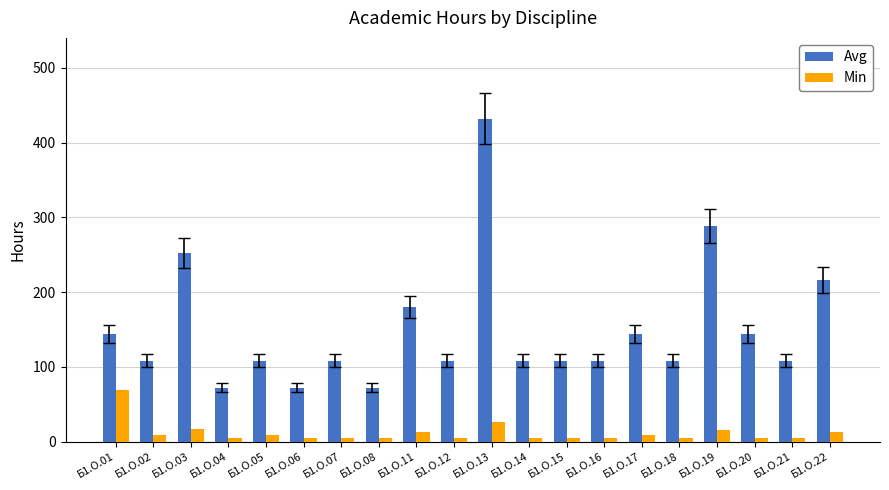

What are all the series names shown in the legend?

Avg, Min